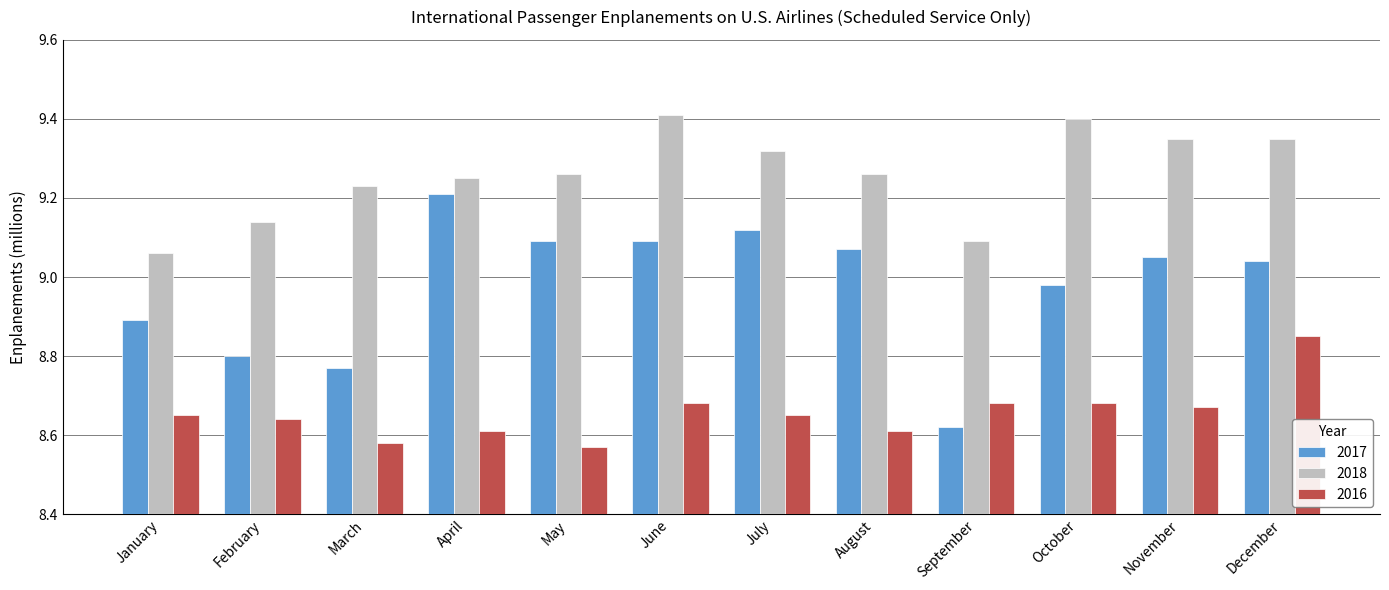

What are all the series names shown in the legend?

2017, 2018, 2016